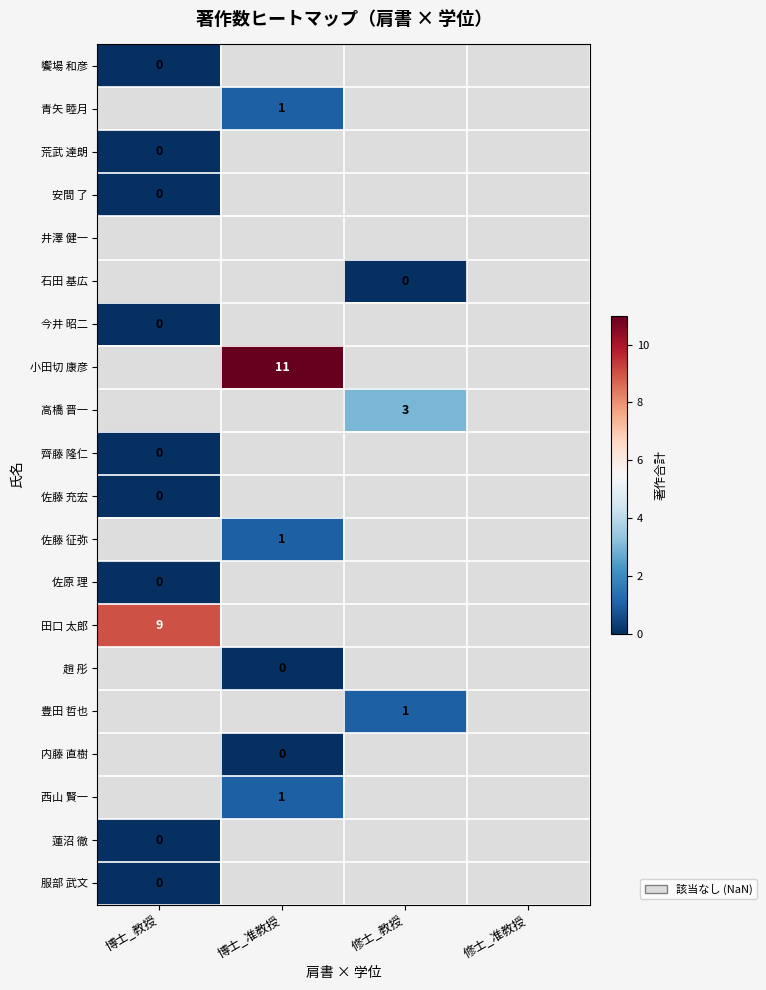

True or false: 田口 太郎 has a value of 15 at 博士_教授.

False